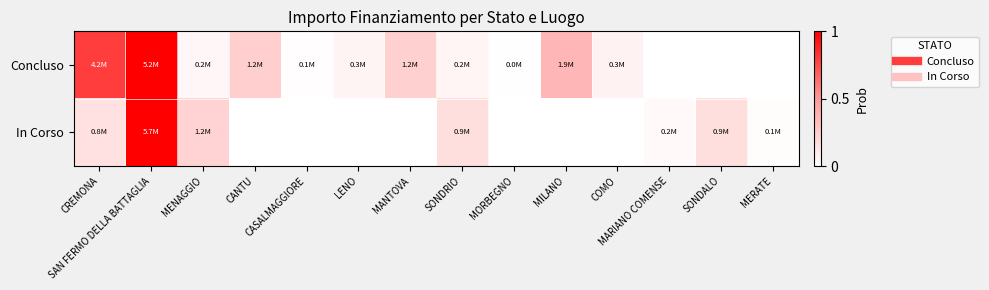

Between MERATE and CANTU, which is larger?

CANTU